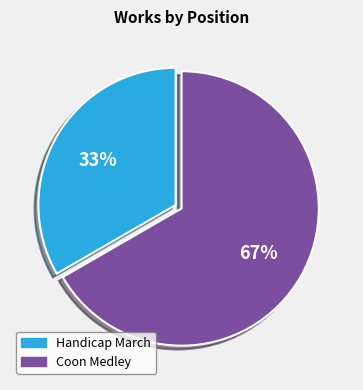

Which slice is the smallest?

Handicap March